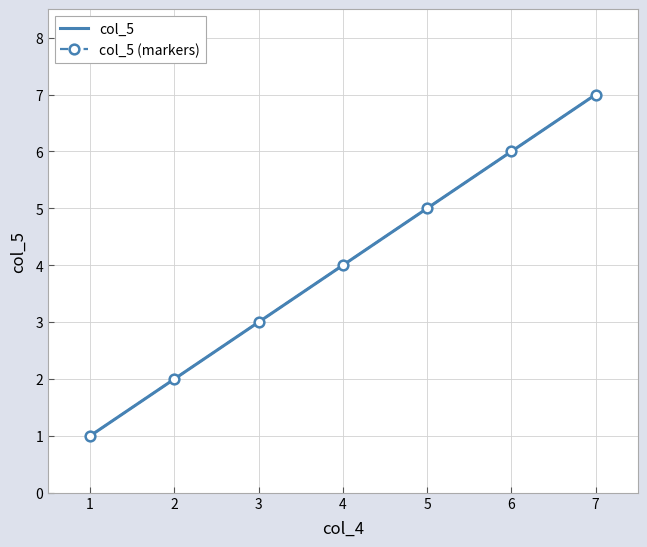

At how many categories does at least one series exceed 1?

6